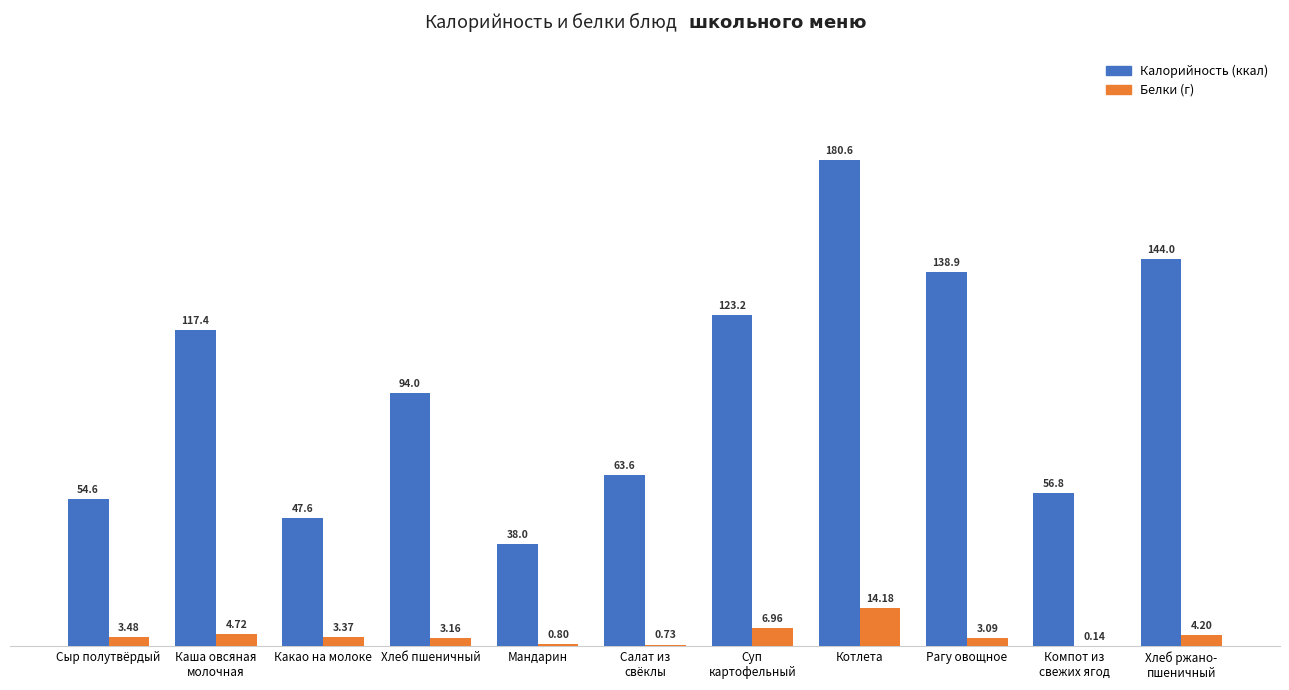

At which category is the sum across all series the highest?

Котлета